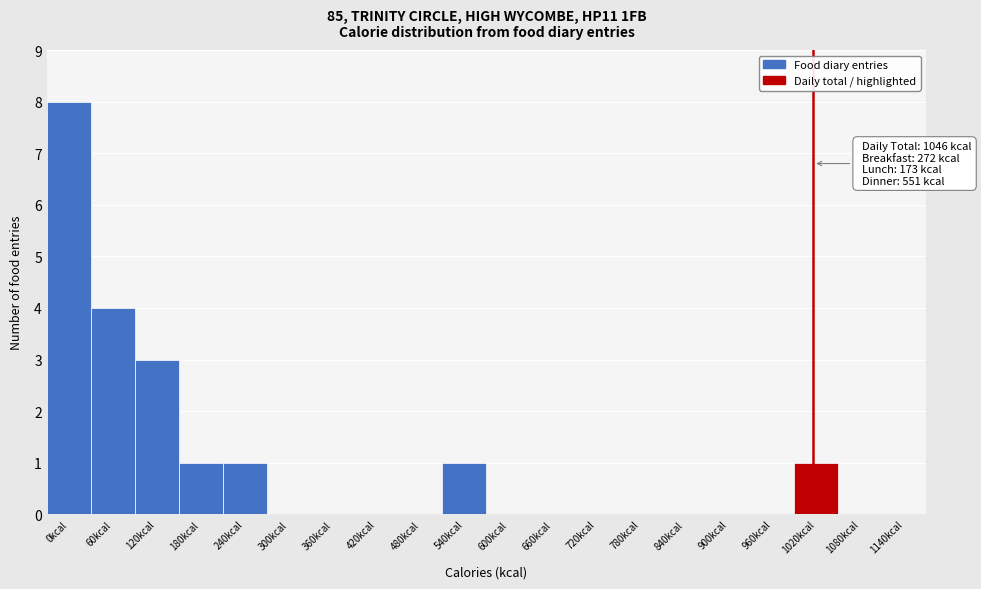

Reading right to left, what are all the values shown in this chart?

1140kcal=0	1080kcal=0	1020kcal=1	960kcal=0	900kcal=0	840kcal=0	780kcal=0	720kcal=0	660kcal=0	600kcal=0	540kcal=1	480kcal=0	420kcal=0	360kcal=0	300kcal=0	240kcal=1	180kcal=1	120kcal=3	60kcal=4	0kcal=8